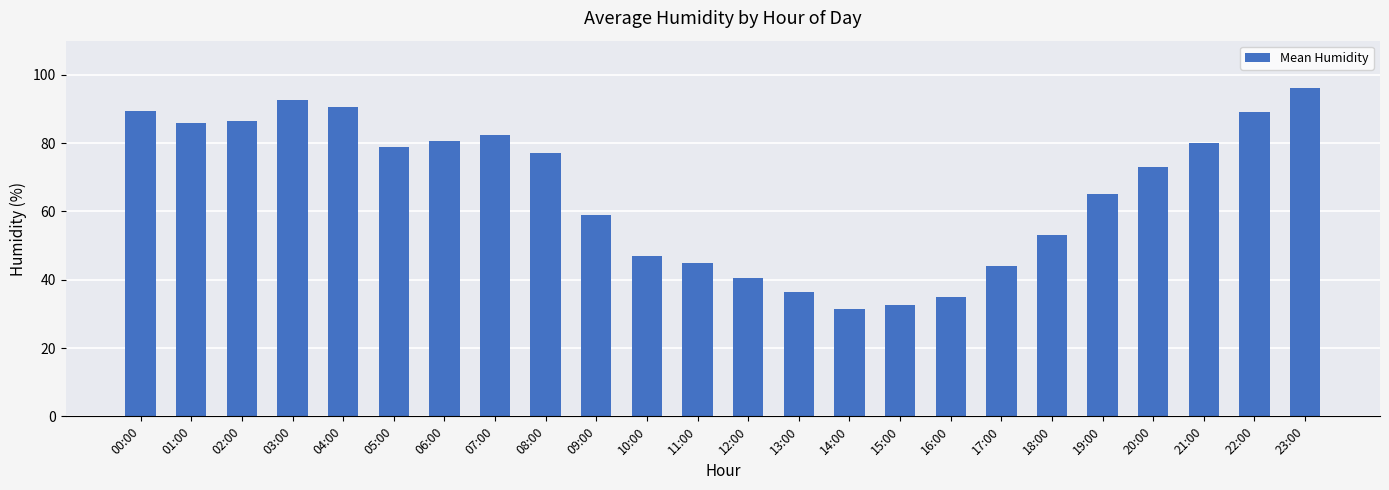

Is it true that the value at 23:00 is 50.5?

False